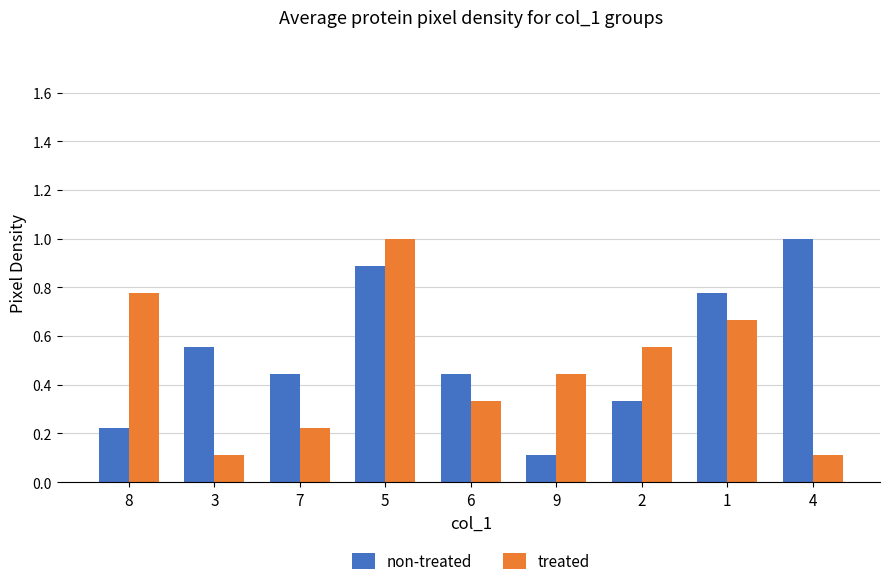

What is the spread (max minus min) of values at 4?

0.9